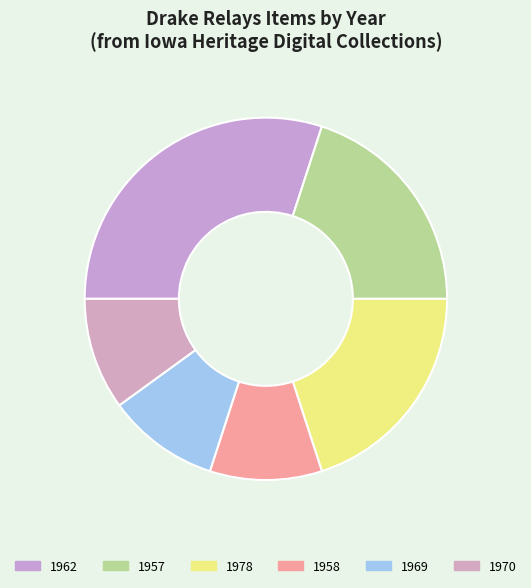

Does 1969 represent more than half of the total?

No